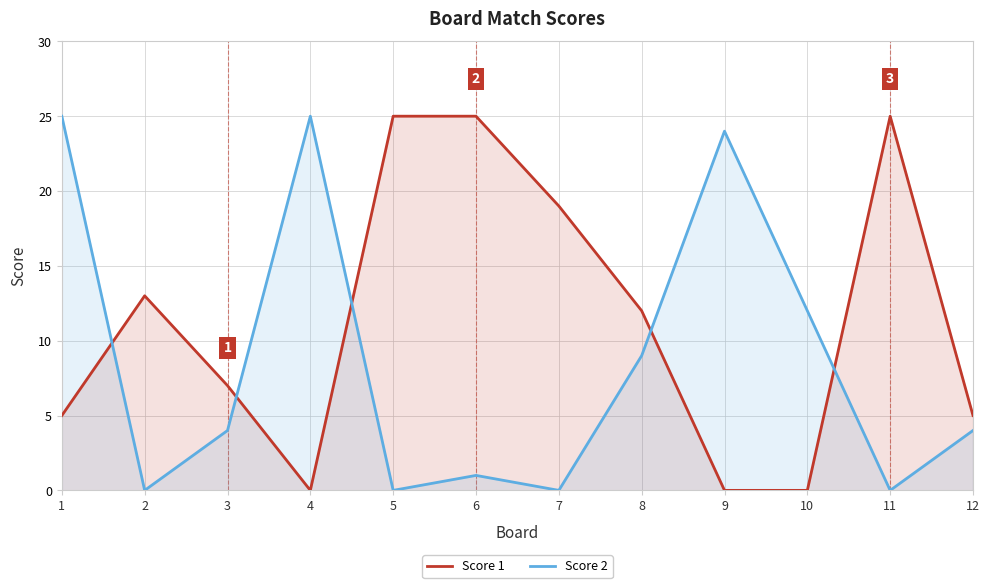

Which has a higher value, 2 or 3?

2